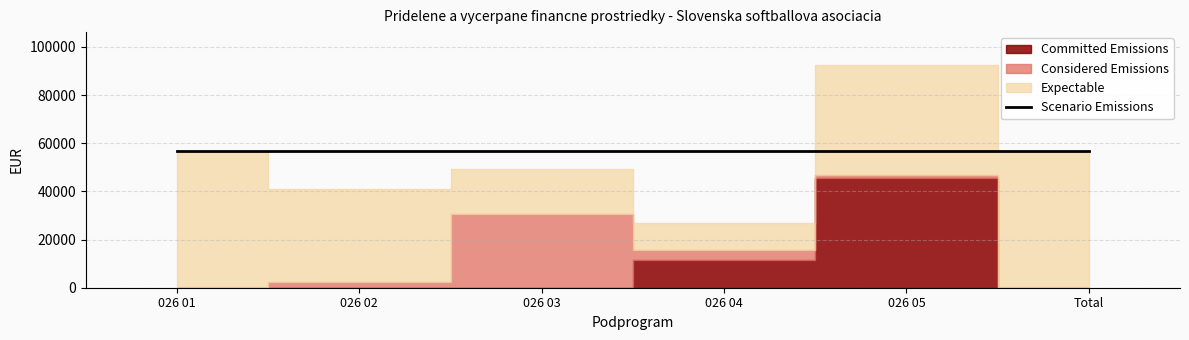

True or false: Expectable has a value of 11396.0 at 026 04.

True